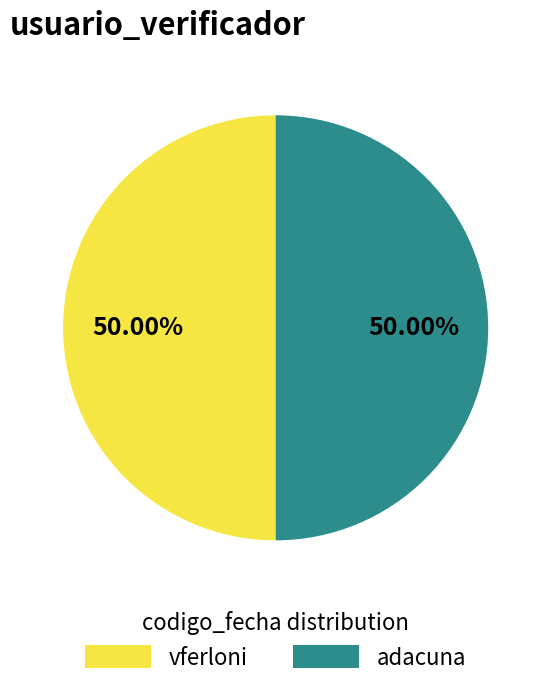

Approximately how many times larger is the value at vferloni compared to adacuna?

1.0